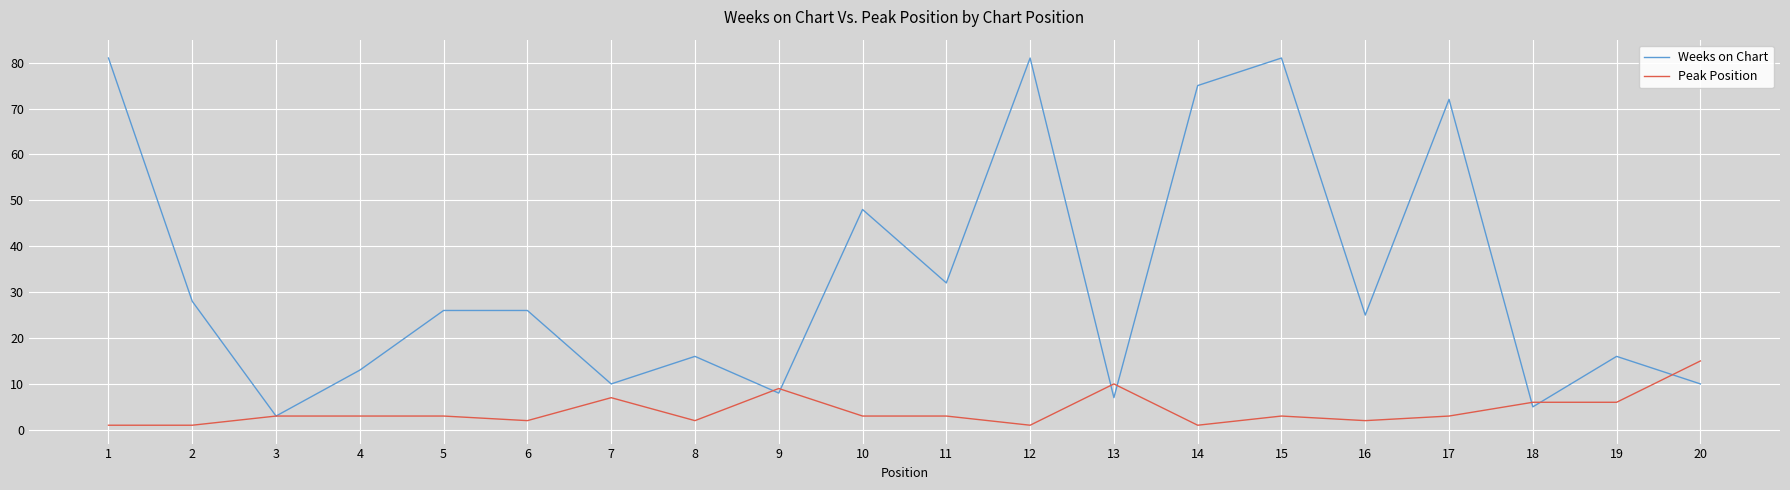

Does the chart have visible grid lines?

Yes